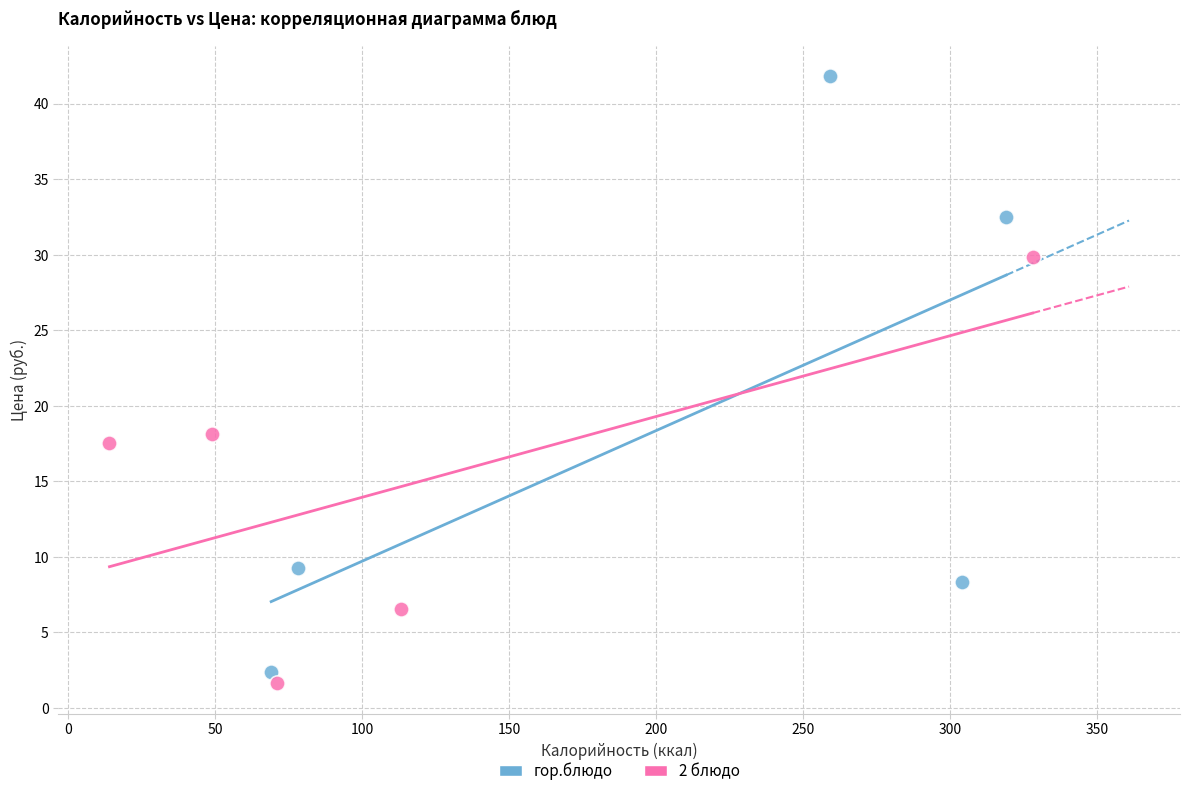

Which series has the widest spread of Y values?

гор.блюдо